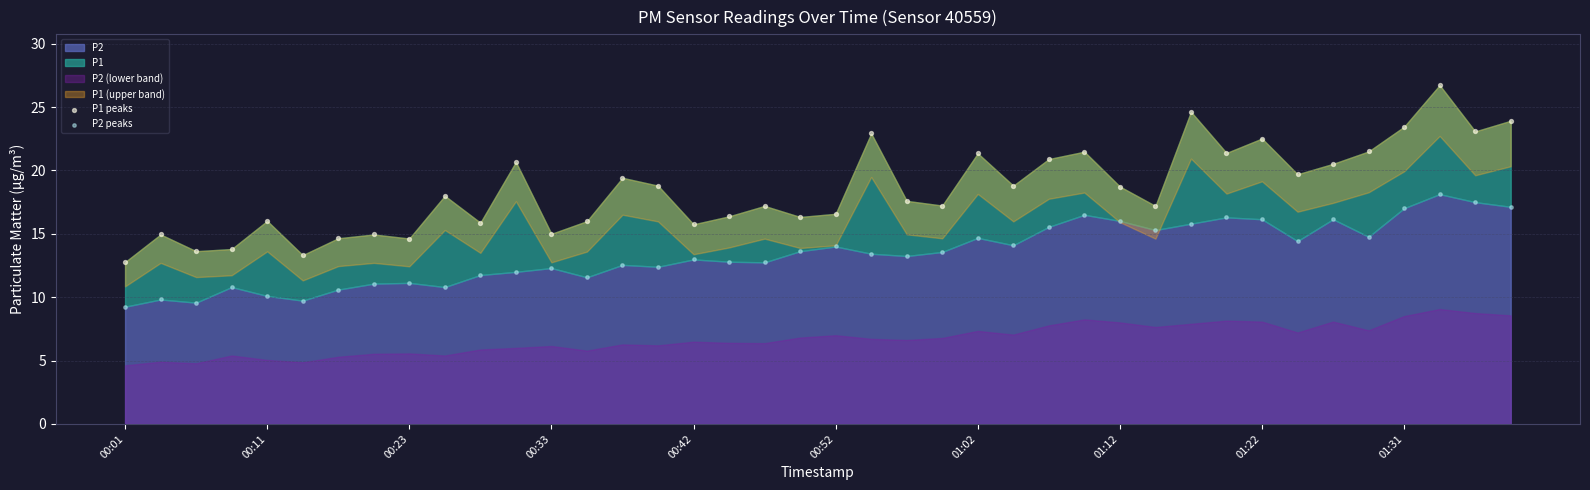

Which series contains the highest Y value?

P1 peaks